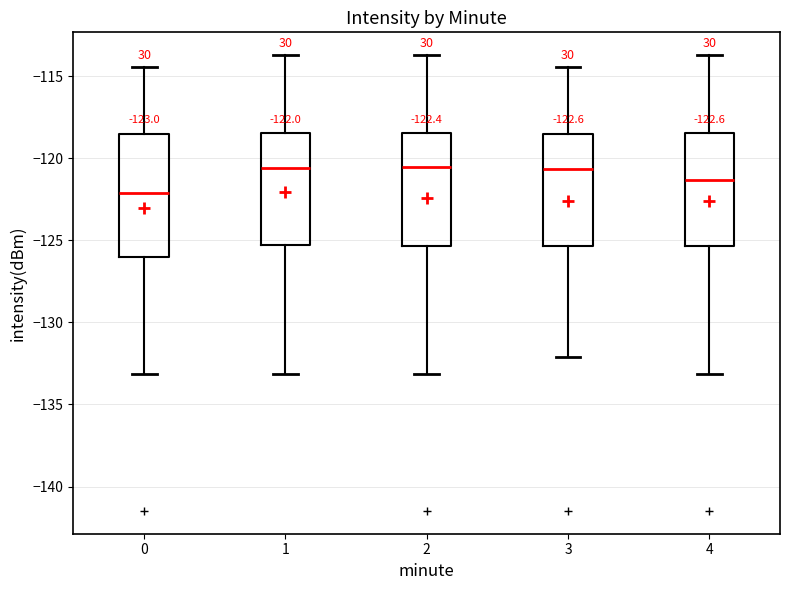

Comparing the boxes themselves (not the whiskers), which one is the tallest?

0